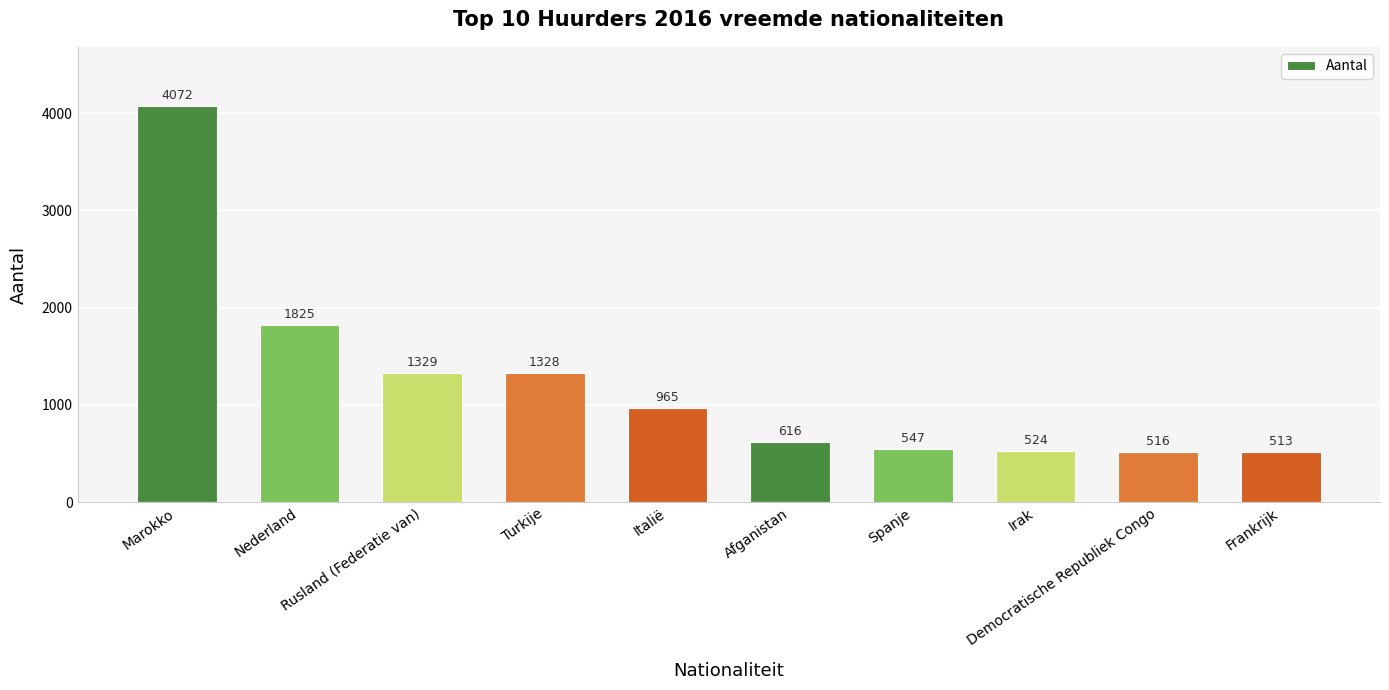

How many bars are there in total?

10